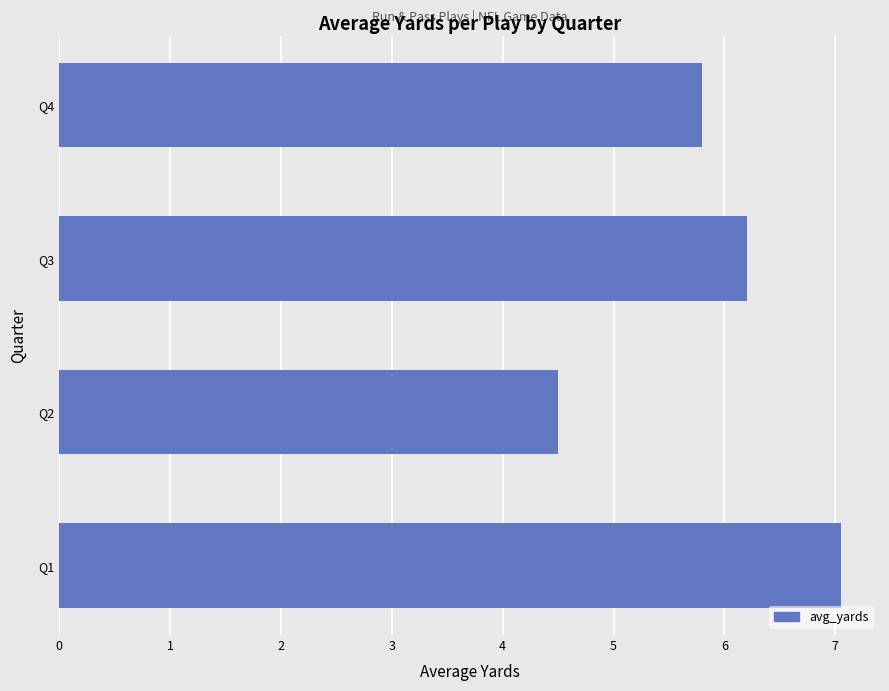

Which category has the lowest value across all series?

Q2